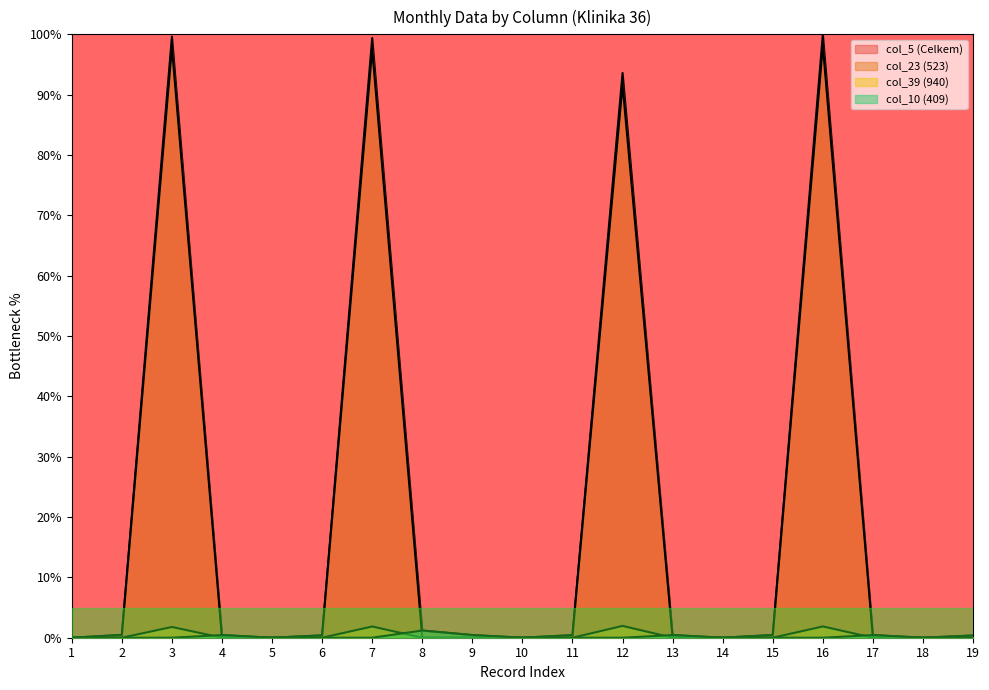

True or false: col_5 (Celkem) has a value of 0.6 at 8.

False